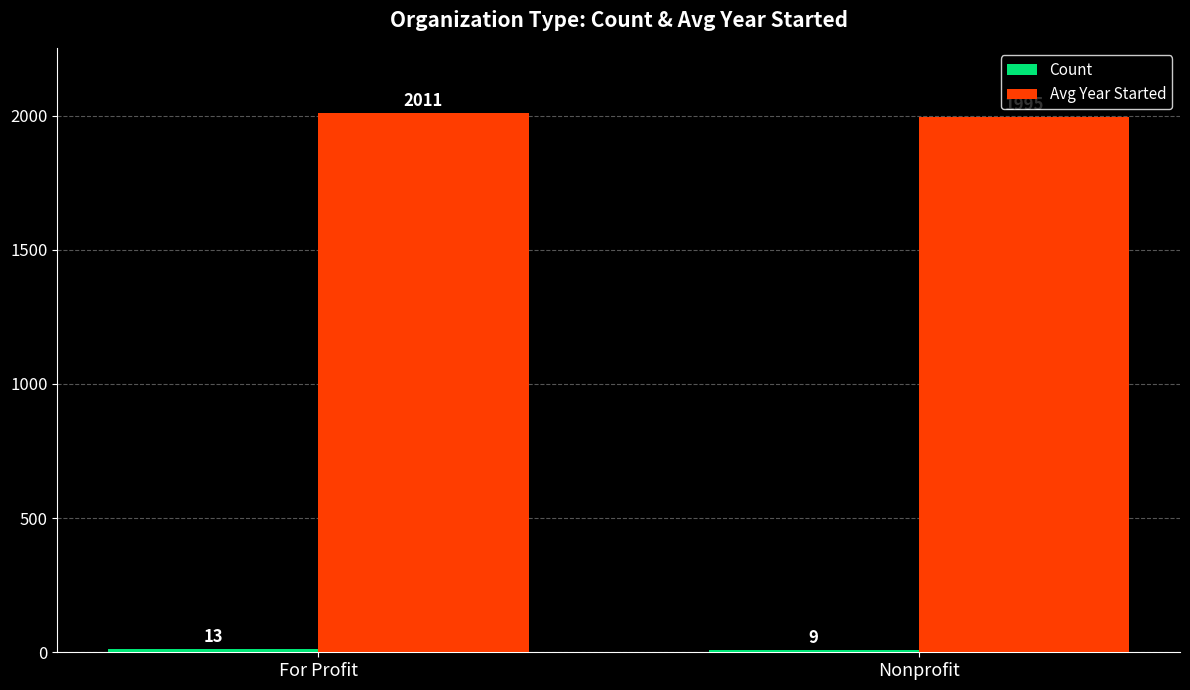

Which series has the largest range (max minus min)?

Avg Year Started